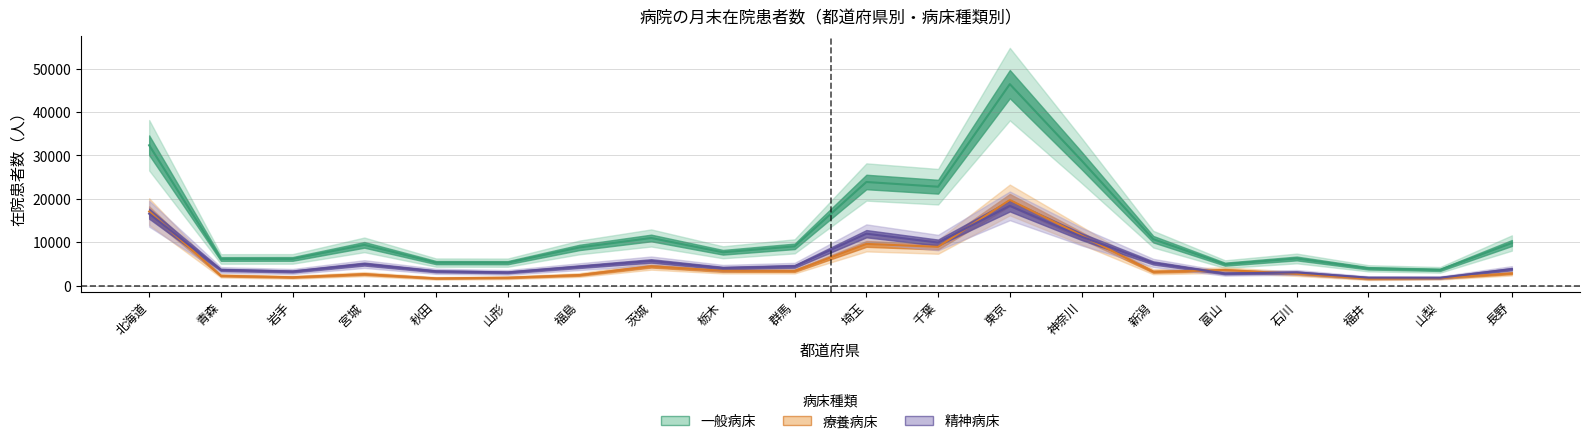

What is the greatest value displayed?

46465